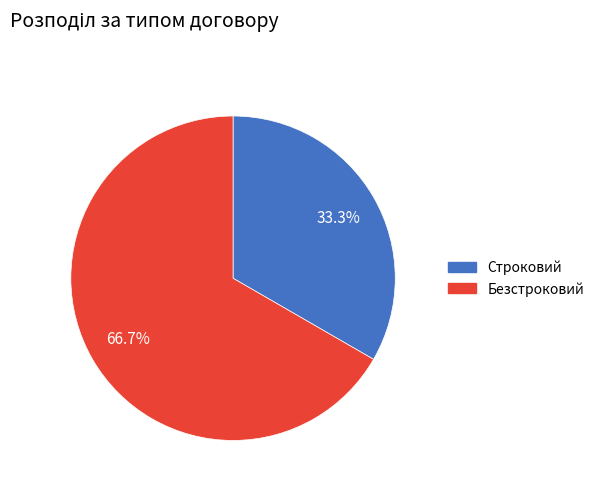

Between Строковий and Безстроковий, which is larger?

Безстроковий